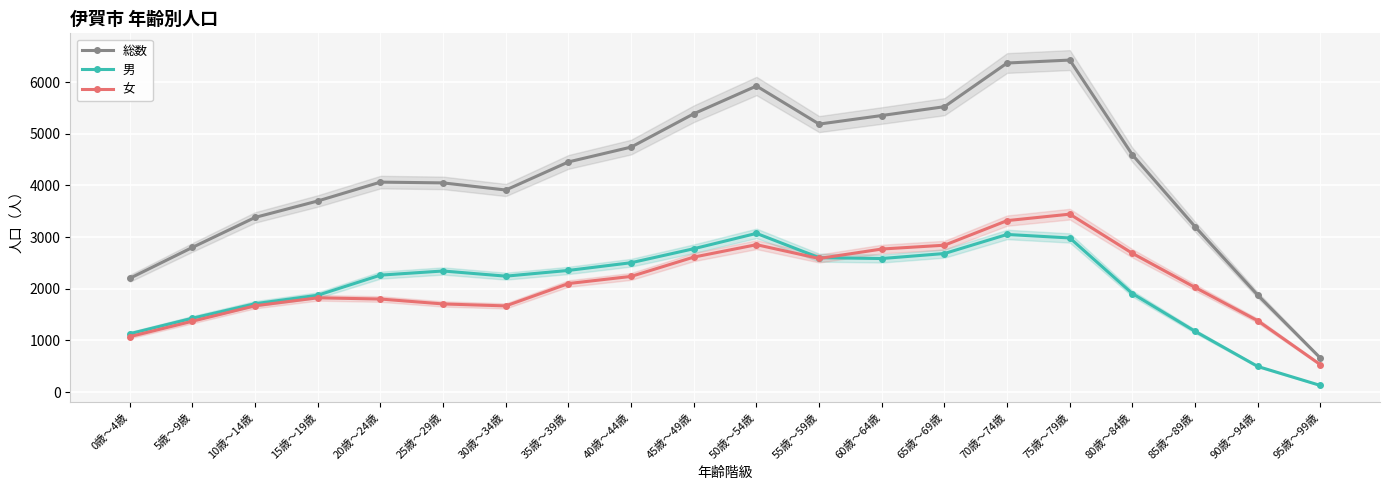

What is the maximum value for 総数?

6425